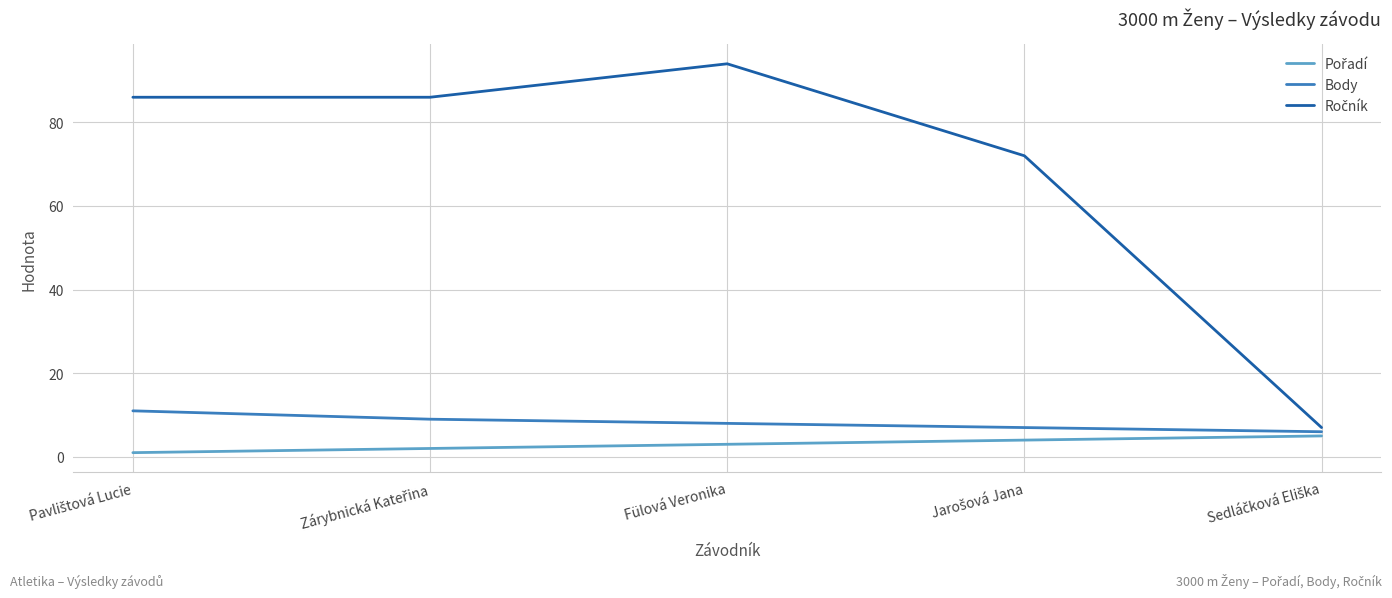

At which category is the sum across all series the highest?

Fülová Veronika